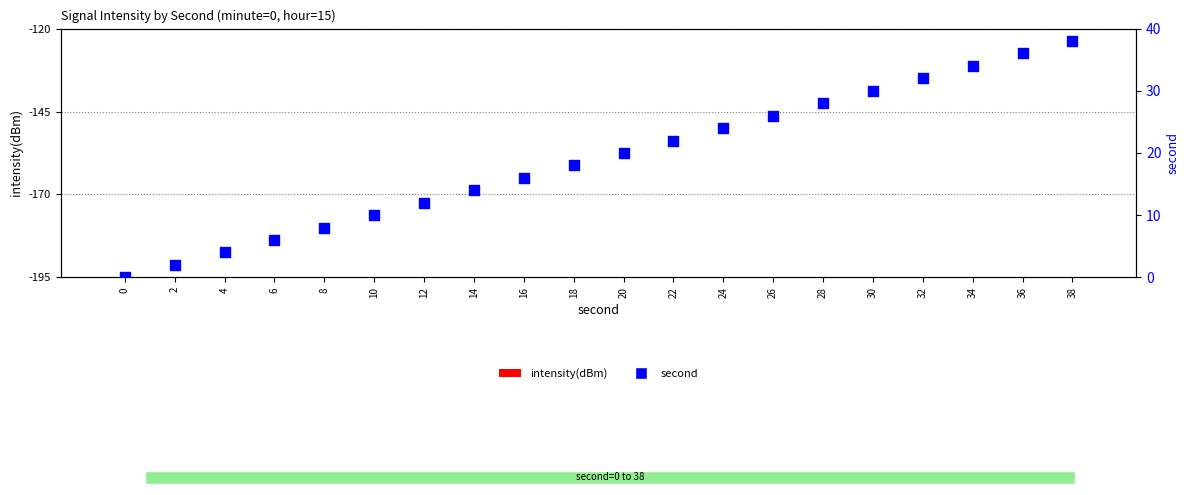

Which series reaches the maximum Y coordinate?

second